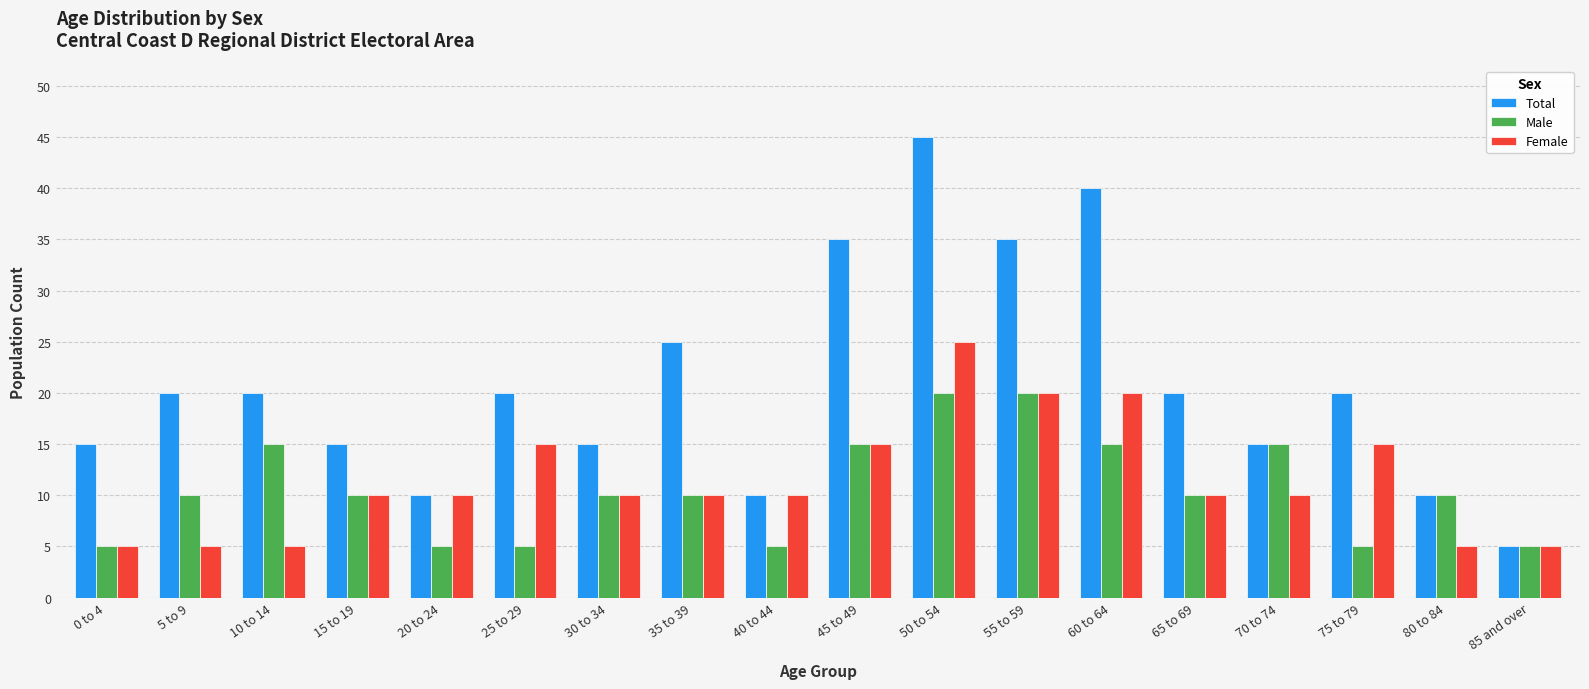

Where is Total nearest to the value 25?

35 to 39